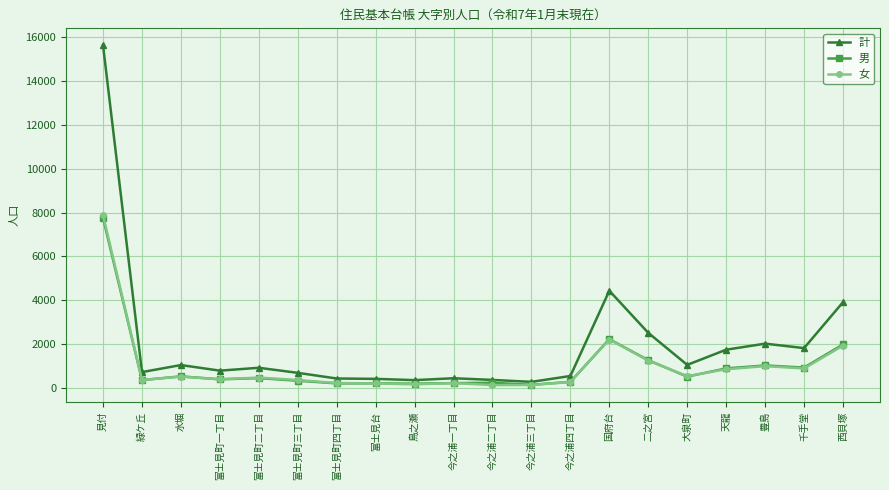

True or false: 計 has more than 0 interior local peaks.

True